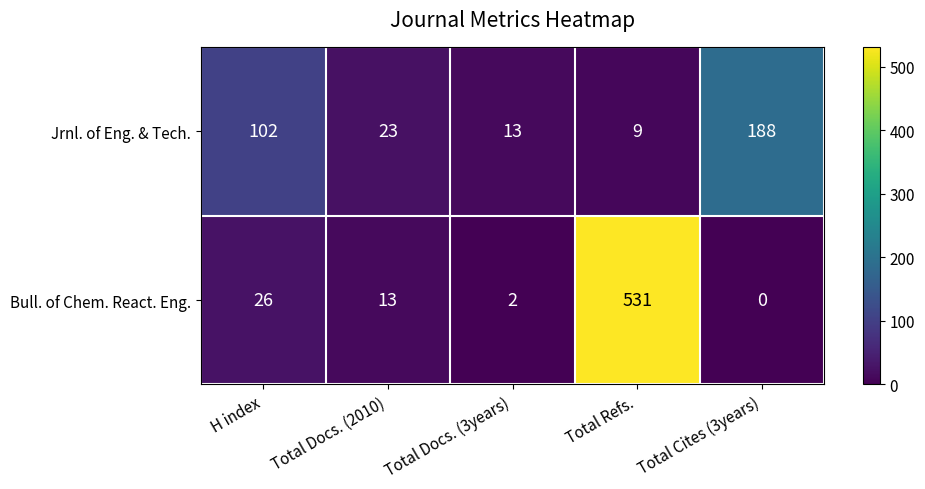

How many distinct data groups are displayed?

2